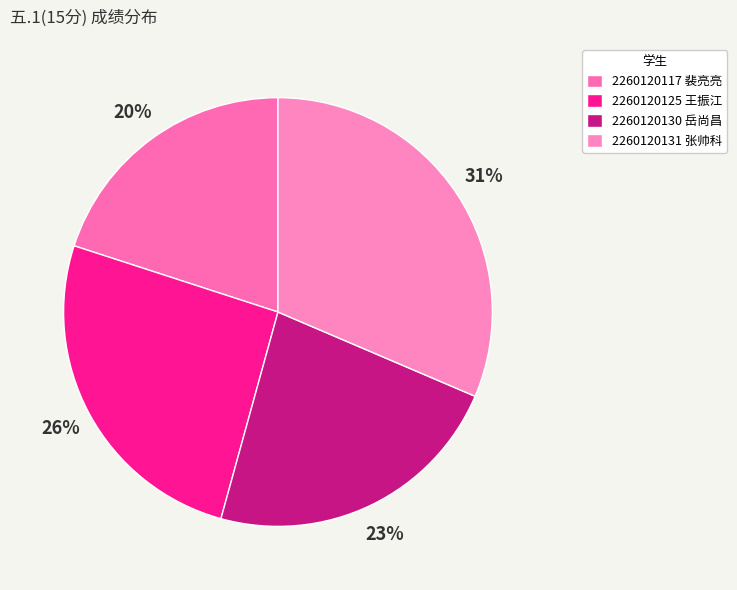

Which slice is the smallest?

2260120117
裴亮亮